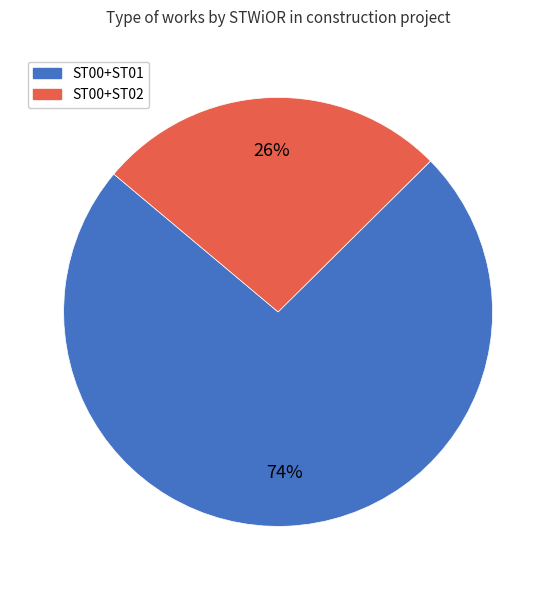

Count the number of slices in the pie.

2